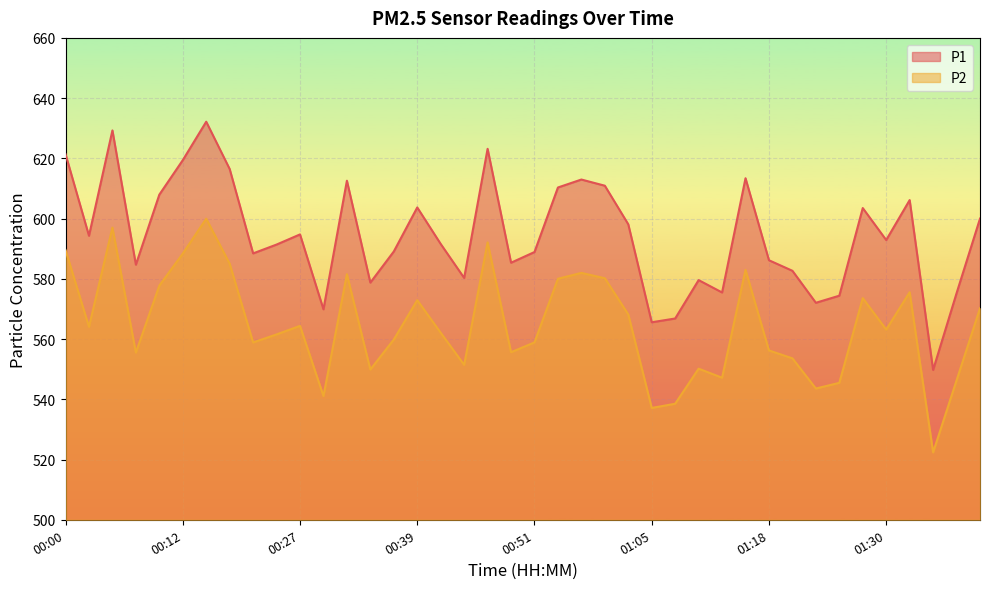

What are all the series names shown in the legend?

P1, P2